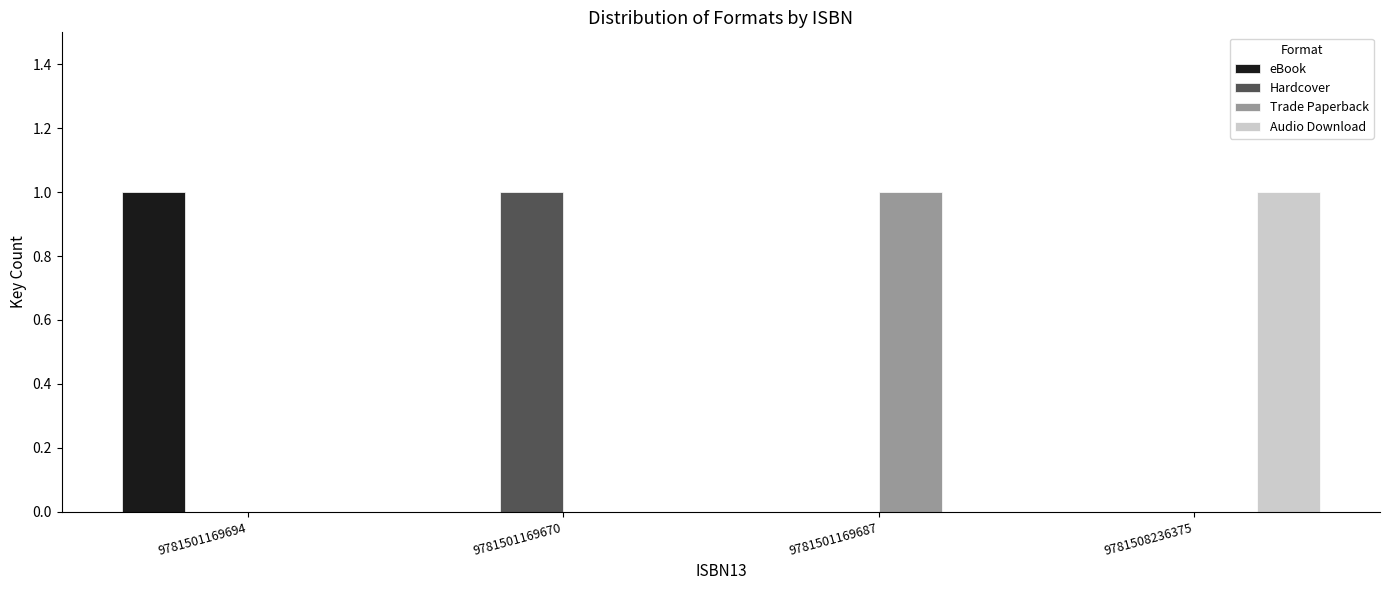

Reading left to right, what are all the values shown in this chart?

eBook: 9781501169694=1	9781501169670=0	9781501169687=0	9781508236375=0
Hardcover: 9781501169694=0	9781501169670=1	9781501169687=0	9781508236375=0
Trade Paperback: 9781501169694=0	9781501169670=0	9781501169687=1	9781508236375=0
Audio Download: 9781501169694=0	9781501169670=0	9781501169687=0	9781508236375=1